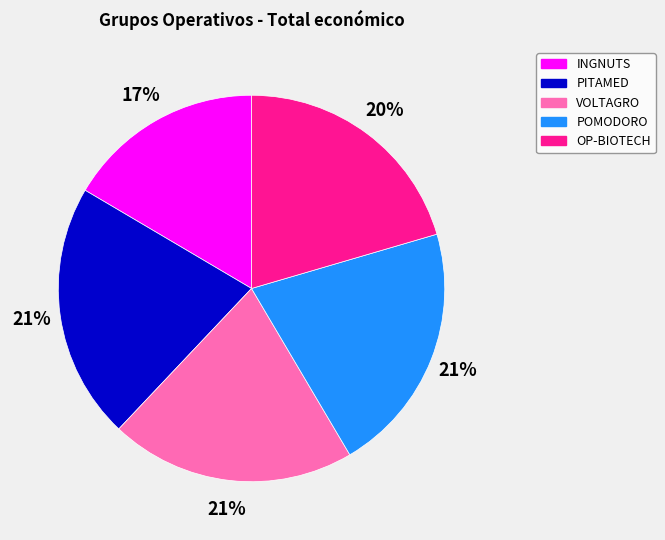

What is the smallest slice in the pie chart?

INGNUTS